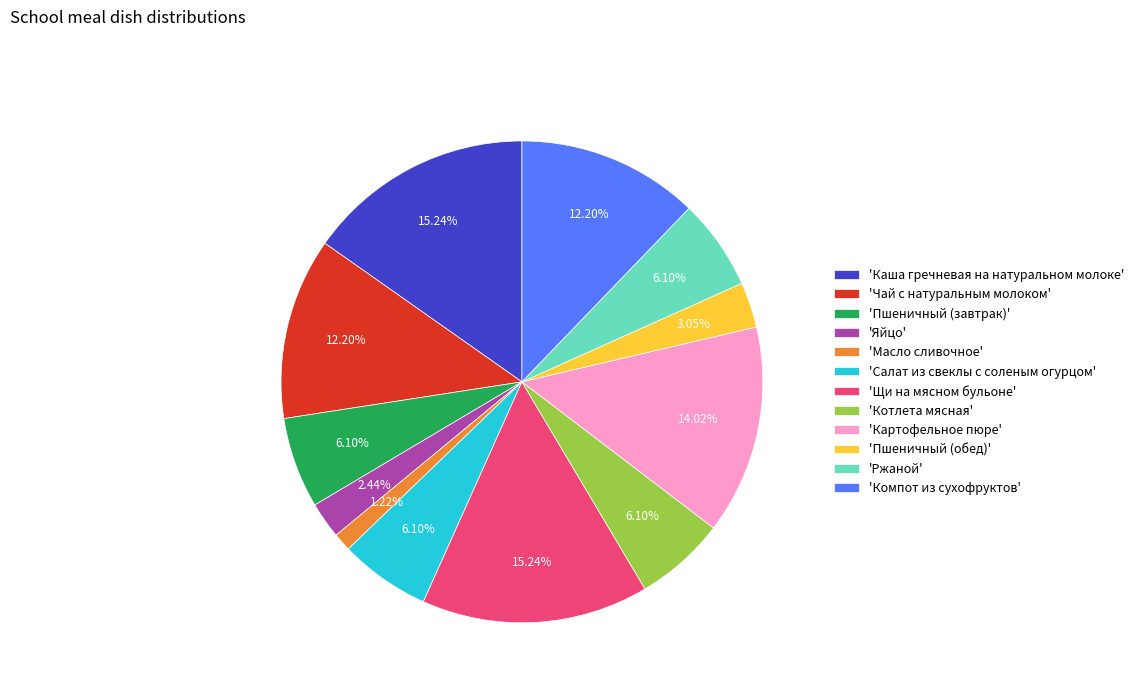

Combined, do 'Компот из сухофруктов' and 'Салат из свеклы с соленым огурцом' account for over 50%?

No